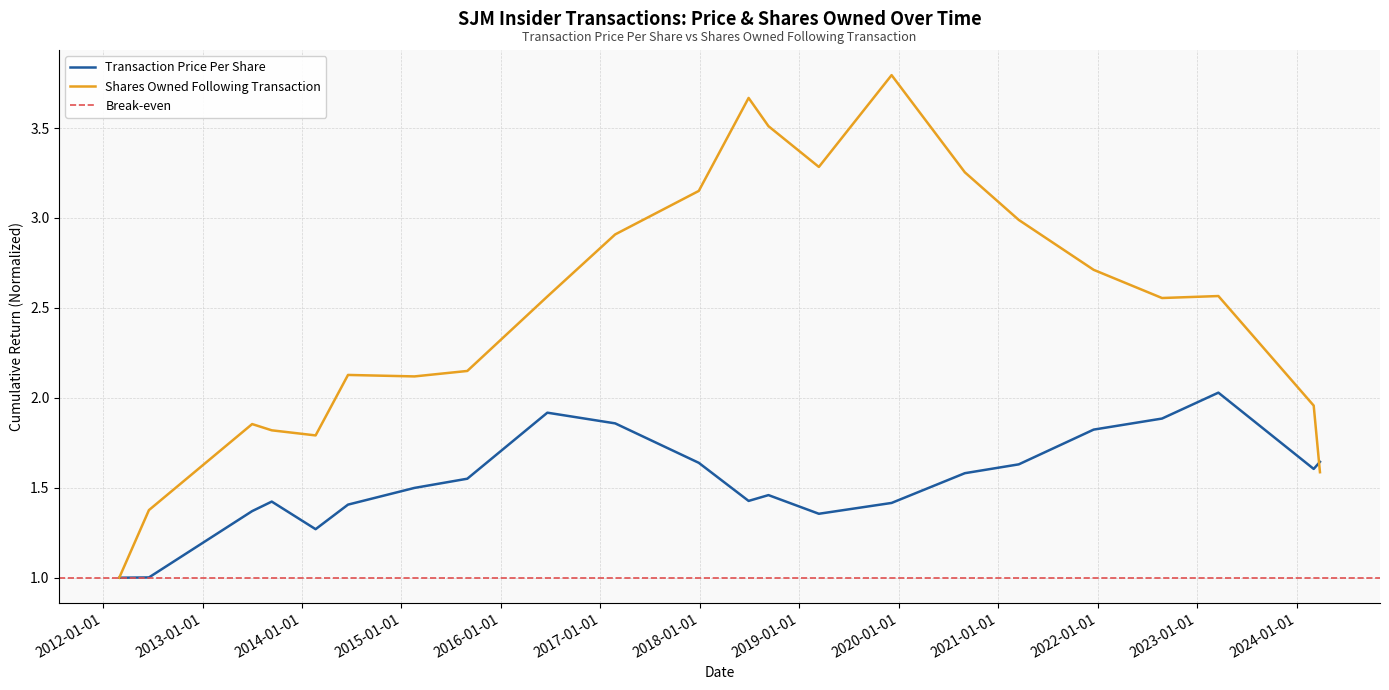

List the series in order of their peak value, highest first.

Shares Owned Following Transaction, Transaction Price Per Share